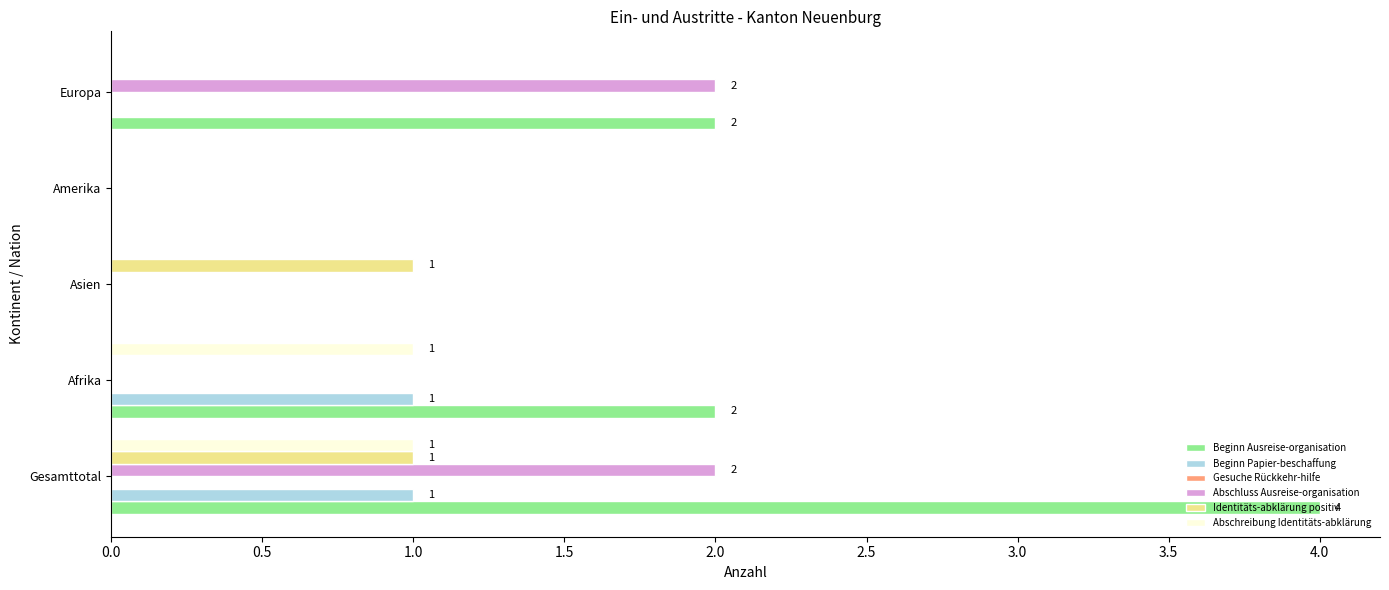

Count the Abschreibung Identitäts-abklärung values in the range 0 to 1.

5